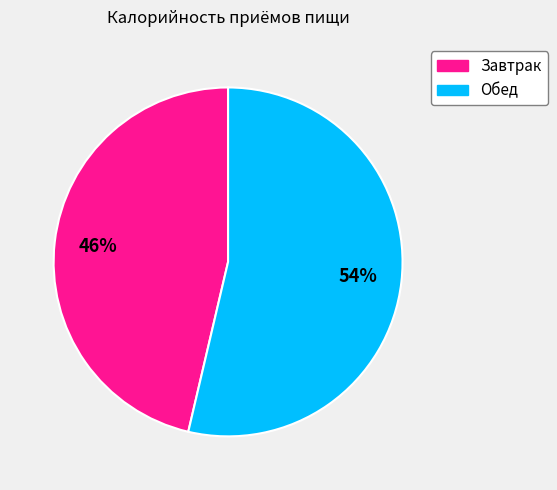

Combined, do Завтрак and Обед account for over 50%?

Yes